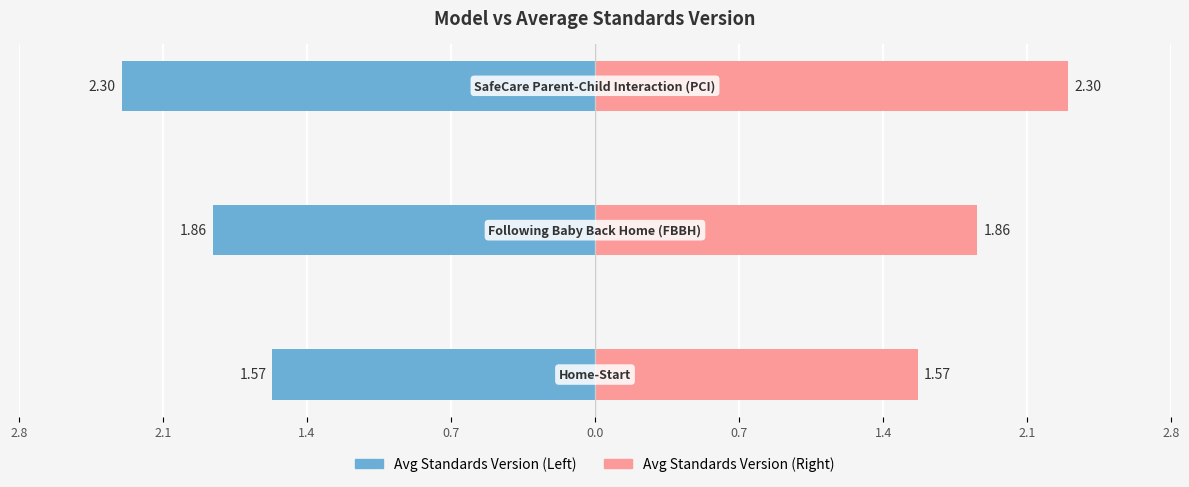

Which series has the widest spread of values?

Avg Standards Version (Left)